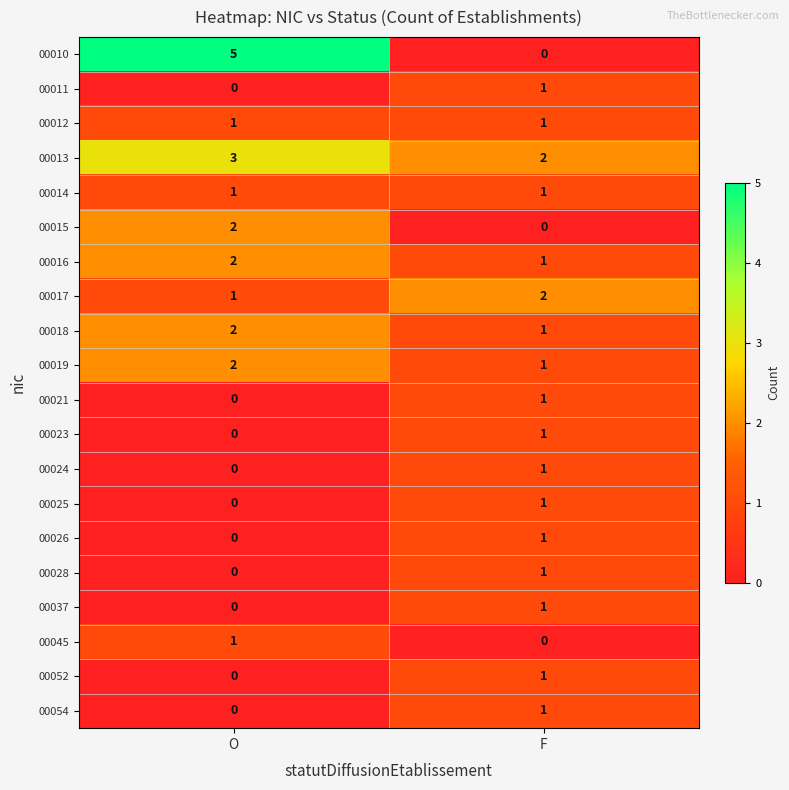

Where is 00052 nearest to the value 0?

O